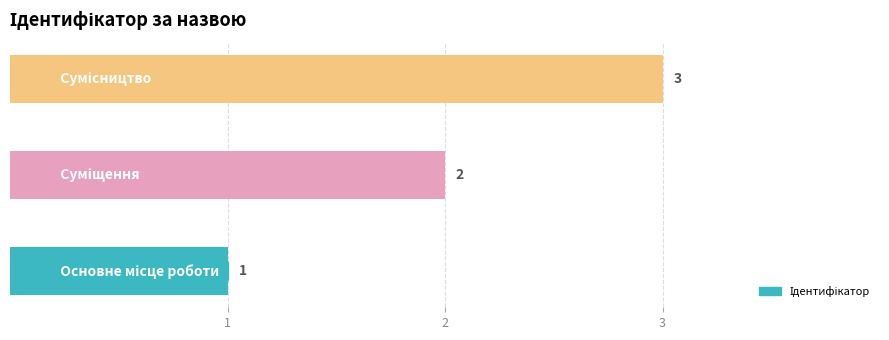

What is the difference between the maximum and second lowest values?

1